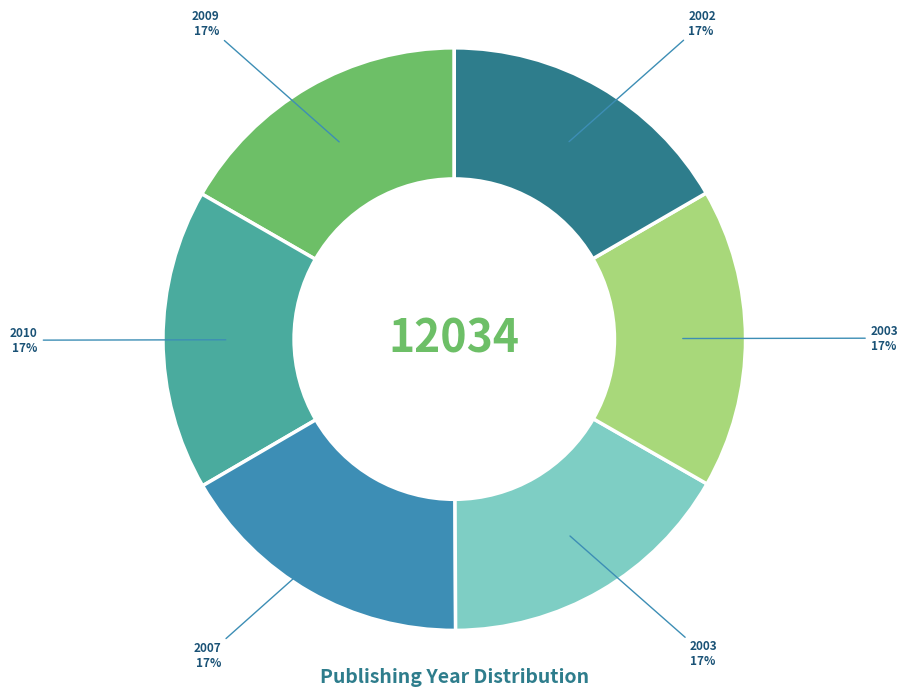

How many slices are in this pie chart?

6